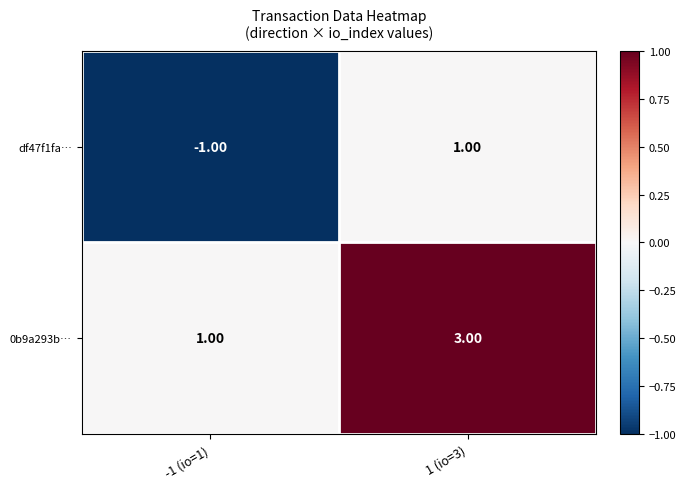

What is the sum of the 0b9a293b… values at -1 (io=1) and 1 (io=3)?

4